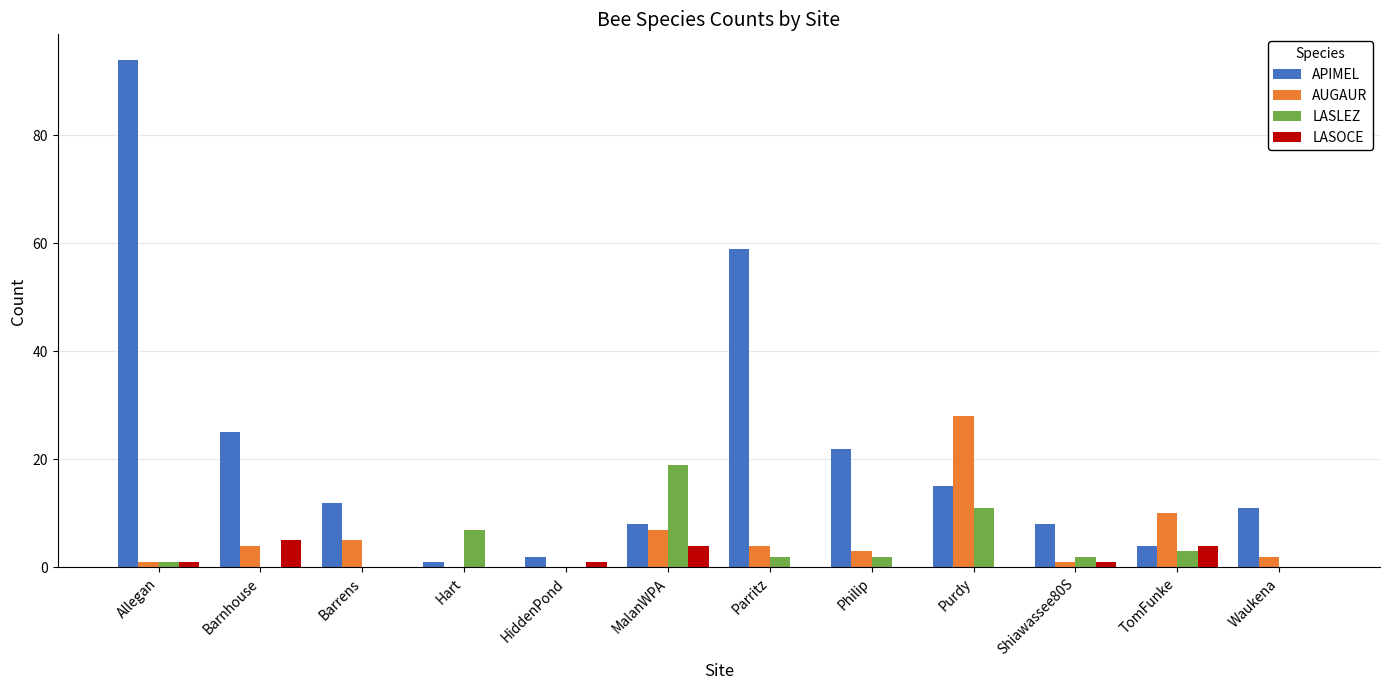

What is the total value across all series at HiddenPond?

3